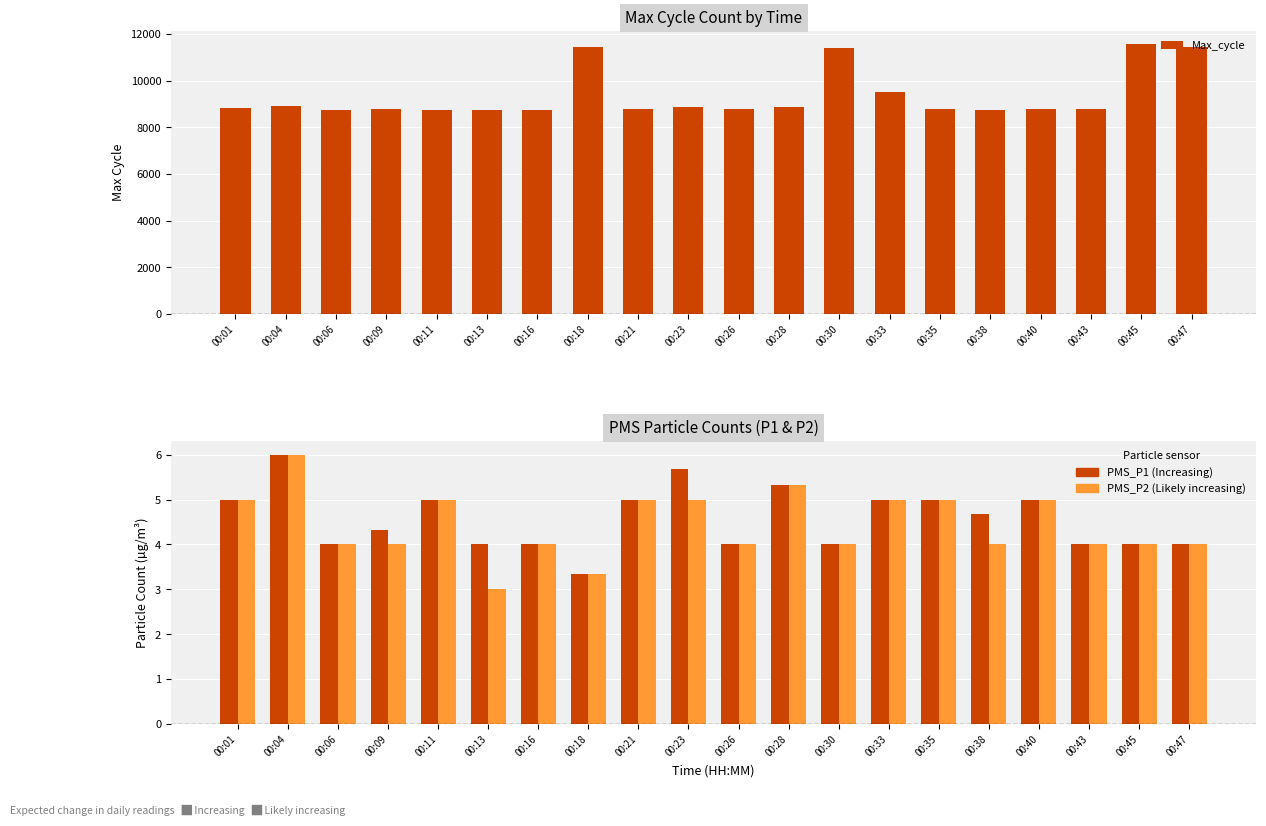

Which has a higher value, 00:04 or 00:28?

00:04